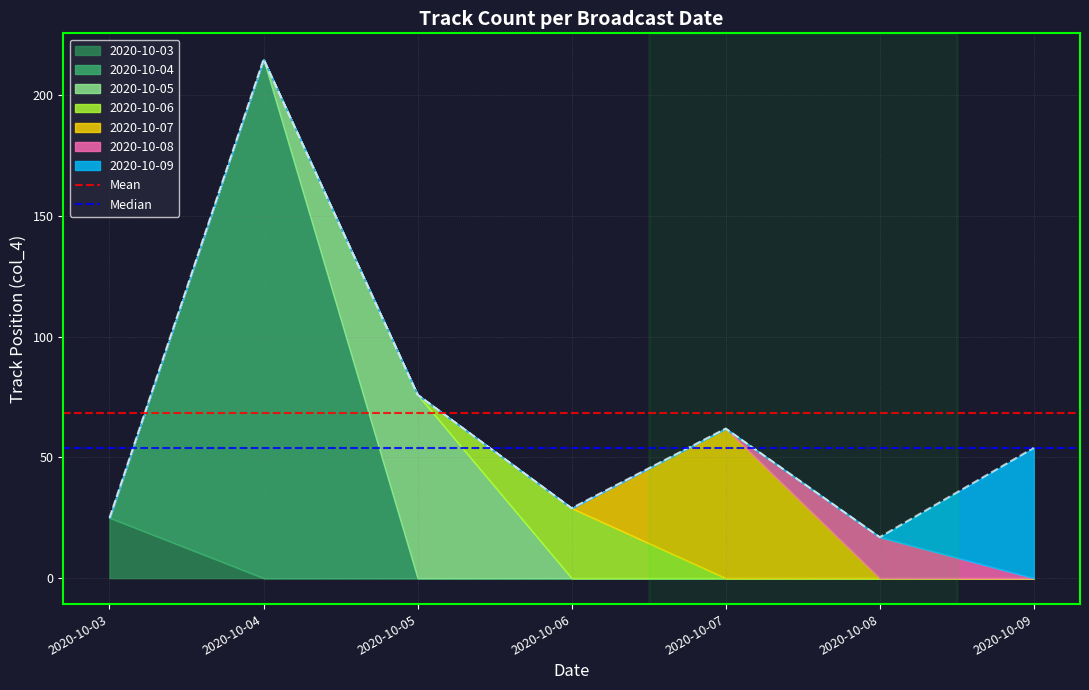

What is the approximate value of Median at 2020-10-04?

54.0